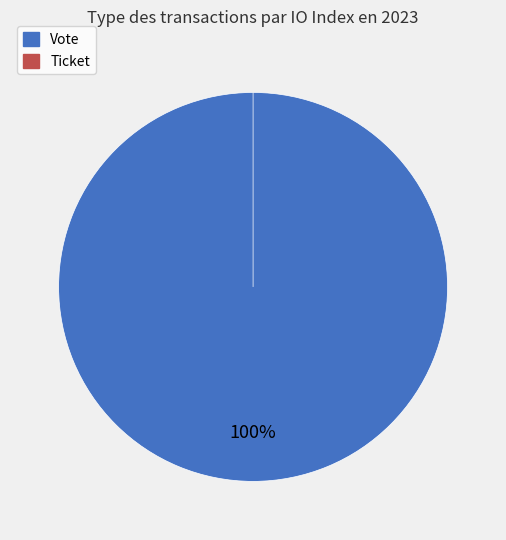

Which category has the biggest portion of the pie?

Vote